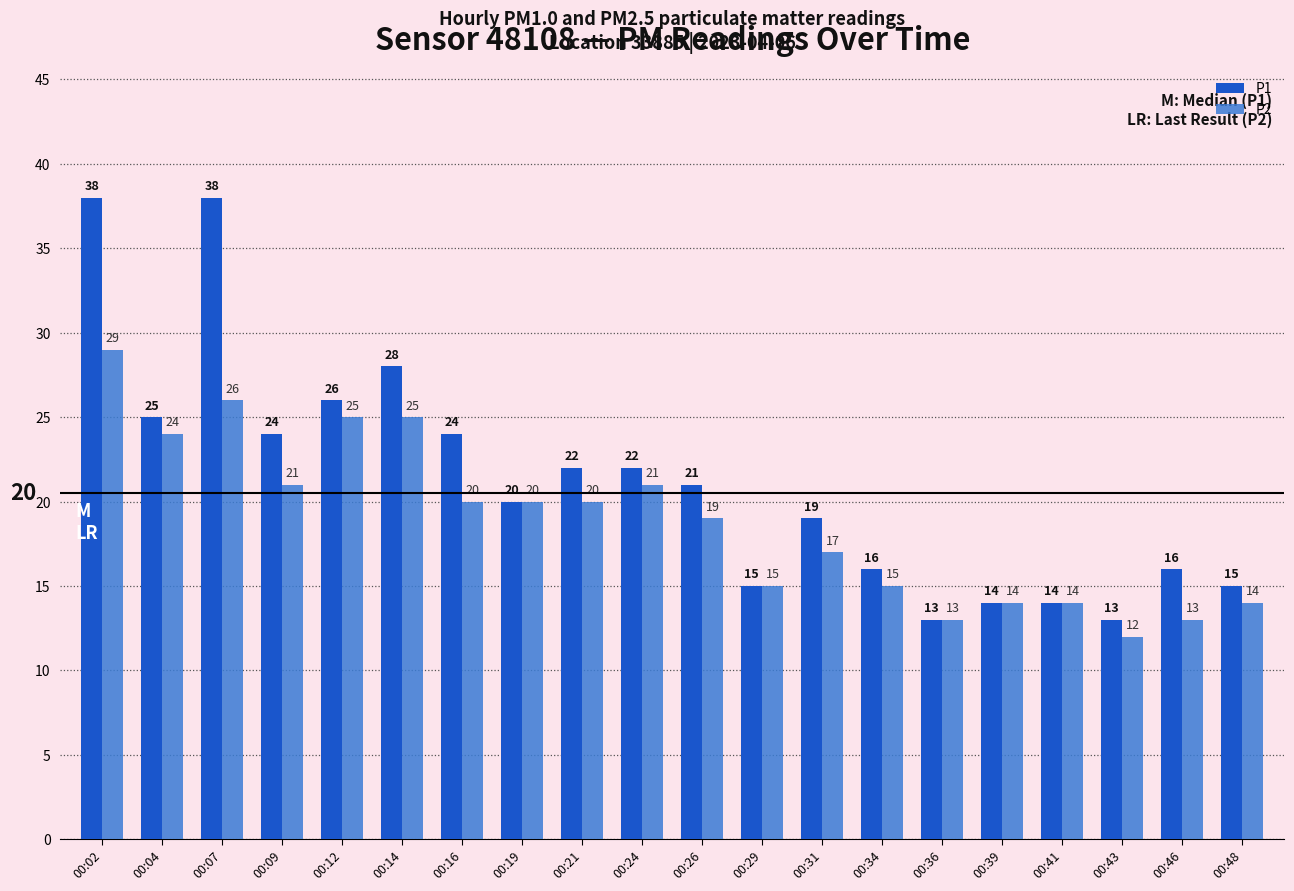

What is the total value across all series at 00:24?

43